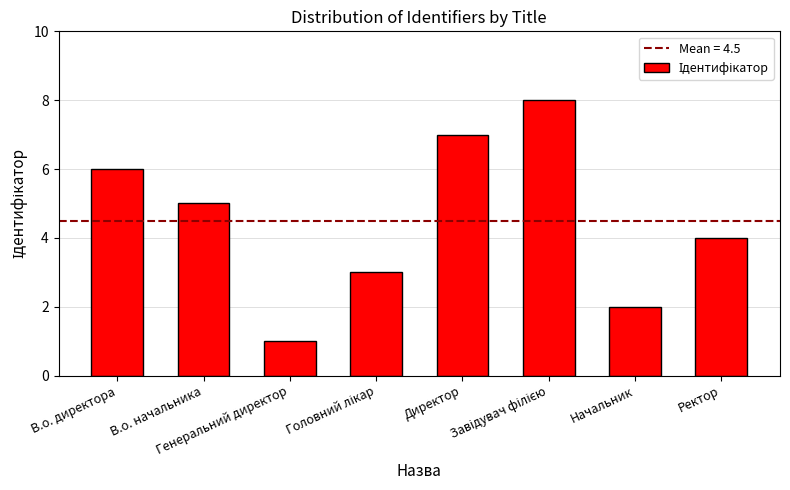

Count the values in the range 3 to 7.

5